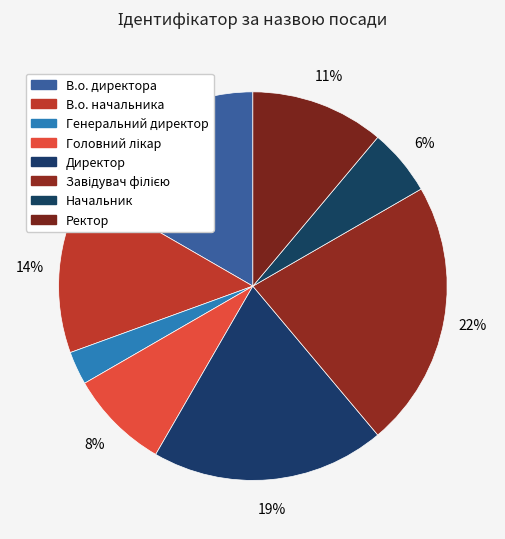

Count the number of slices in the pie.

8